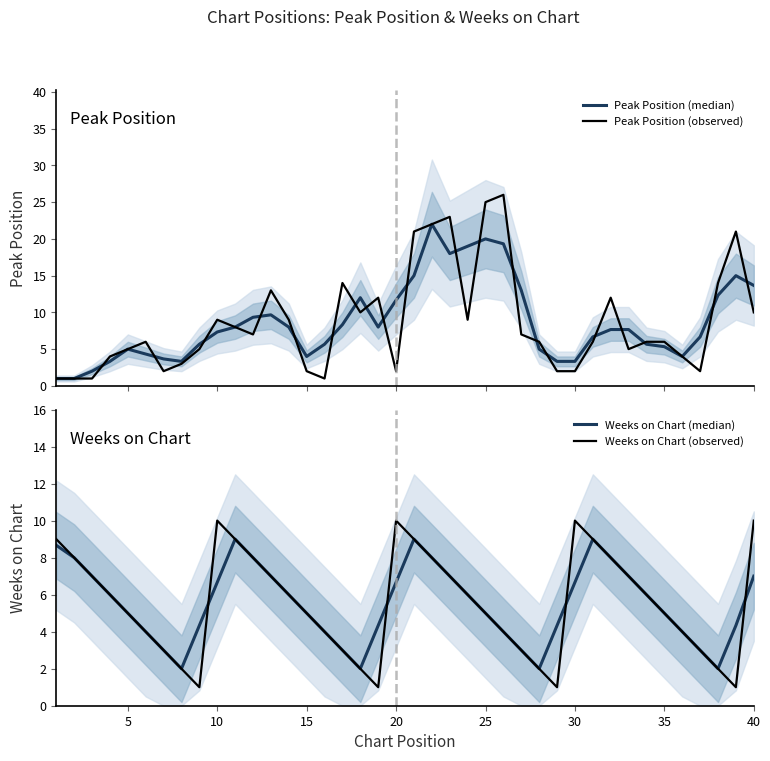

What is the maximum value for Peak Position (observed)?

26.0